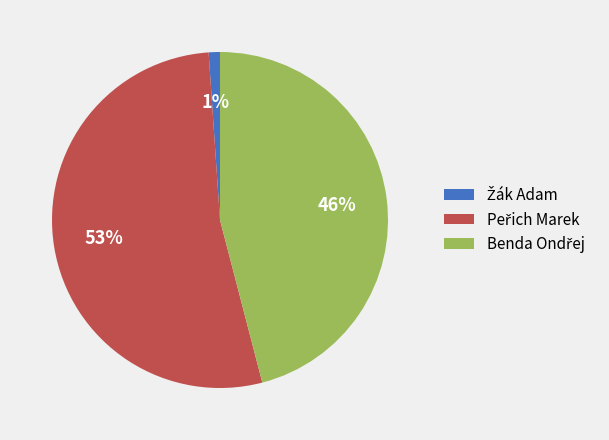

Is there a majority slice in this chart?

Yes